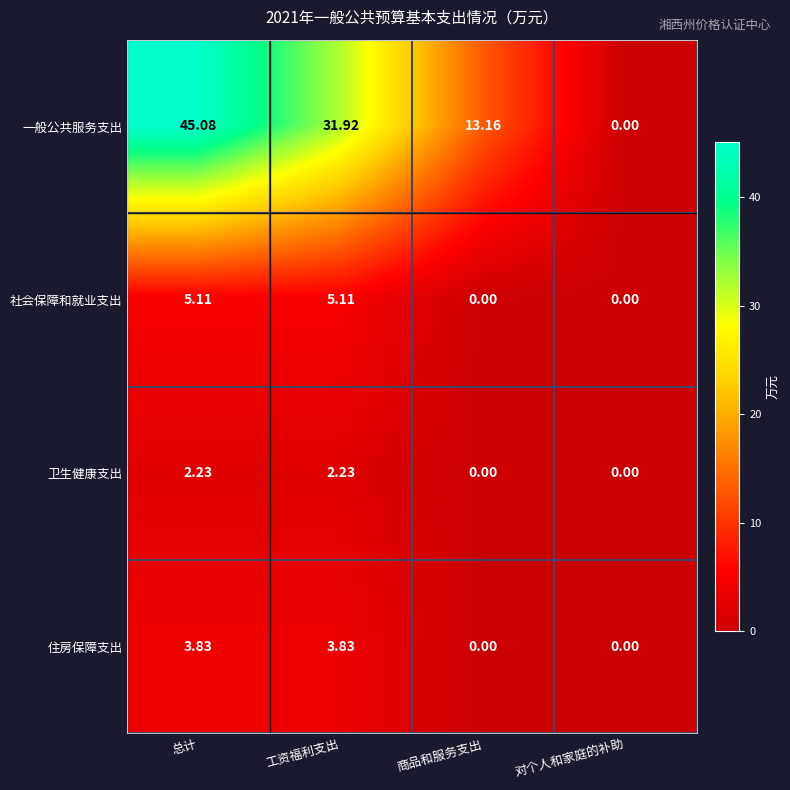

Which series has the widest spread of values?

一般公共服务支出